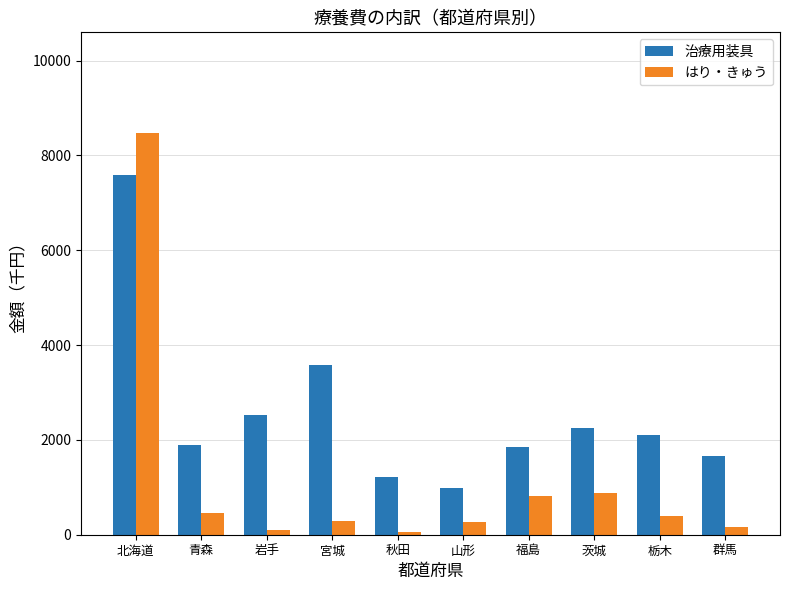

What are all the series names shown in the legend?

治療用装具, はり・きゅう